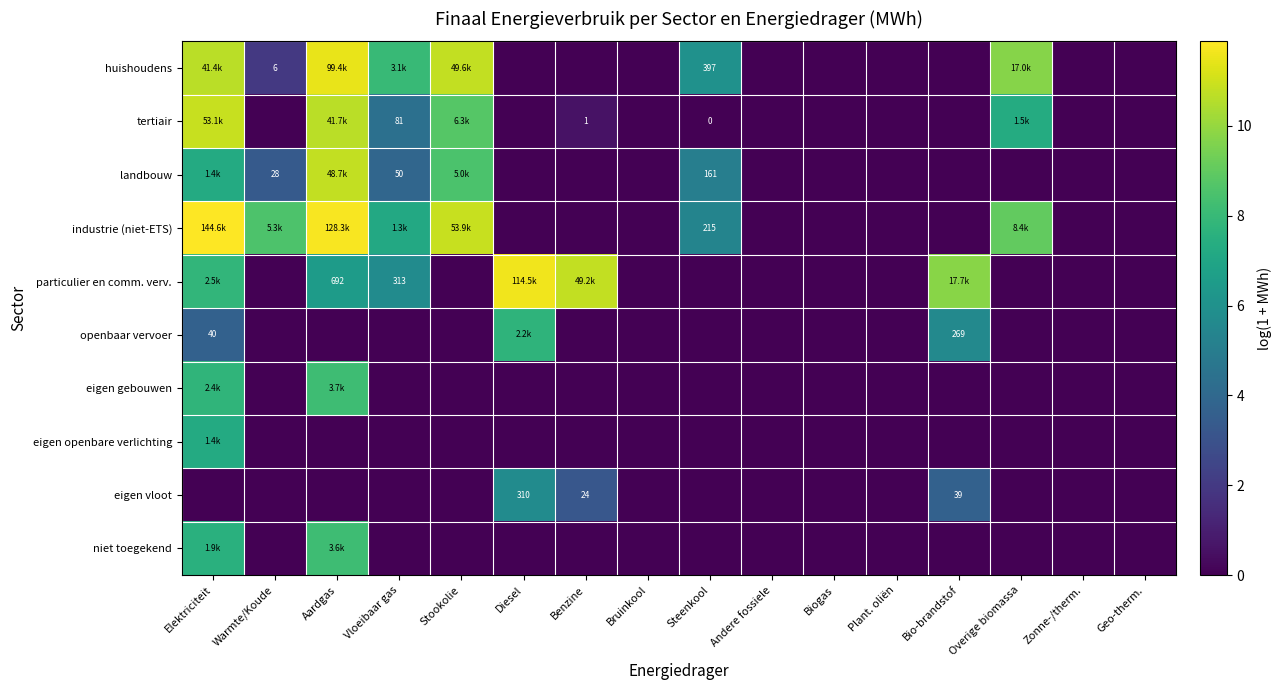

The niet toegekend series shows 0.0 at Zonne-/therm.. True or false?

True